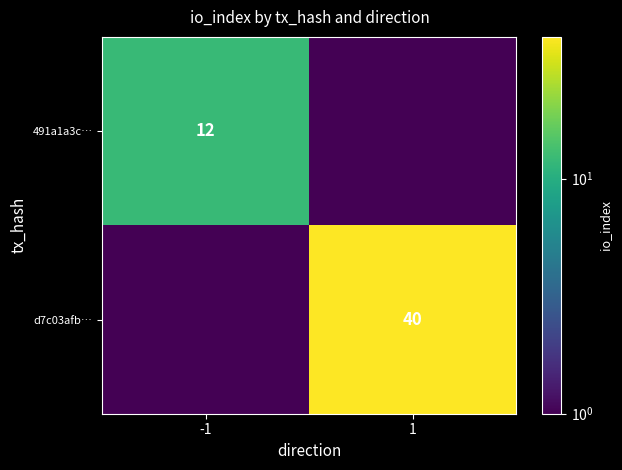

The d7c03afb… series shows 62.3 at 1. True or false?

False